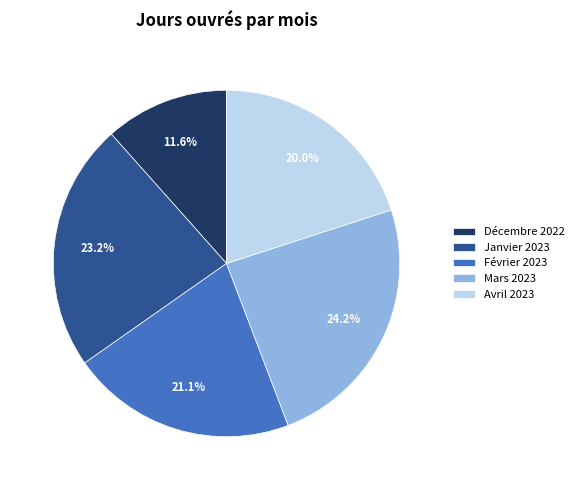

How many segments does this pie chart have?

5